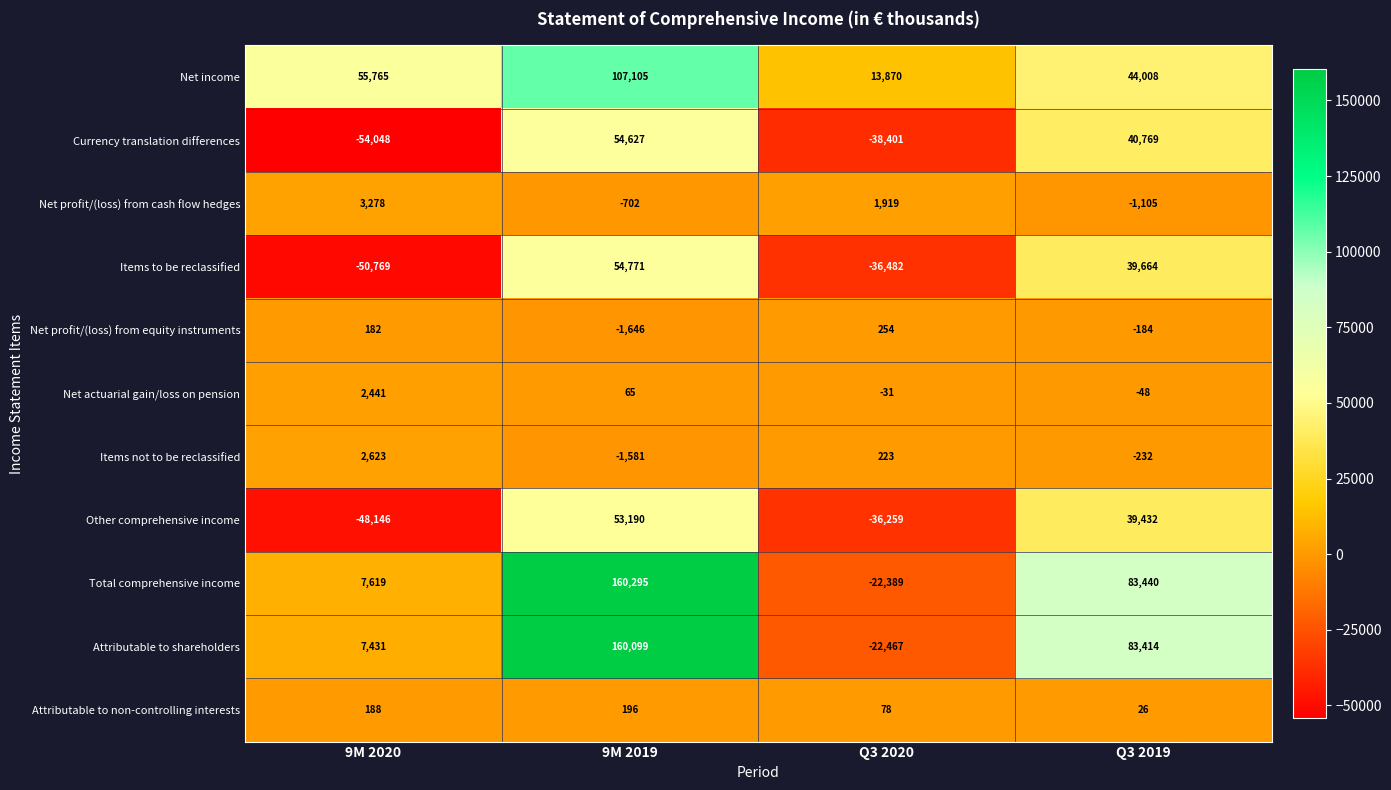

Where is Attributable to shareholders nearest to the value 68816?

Q3 2019